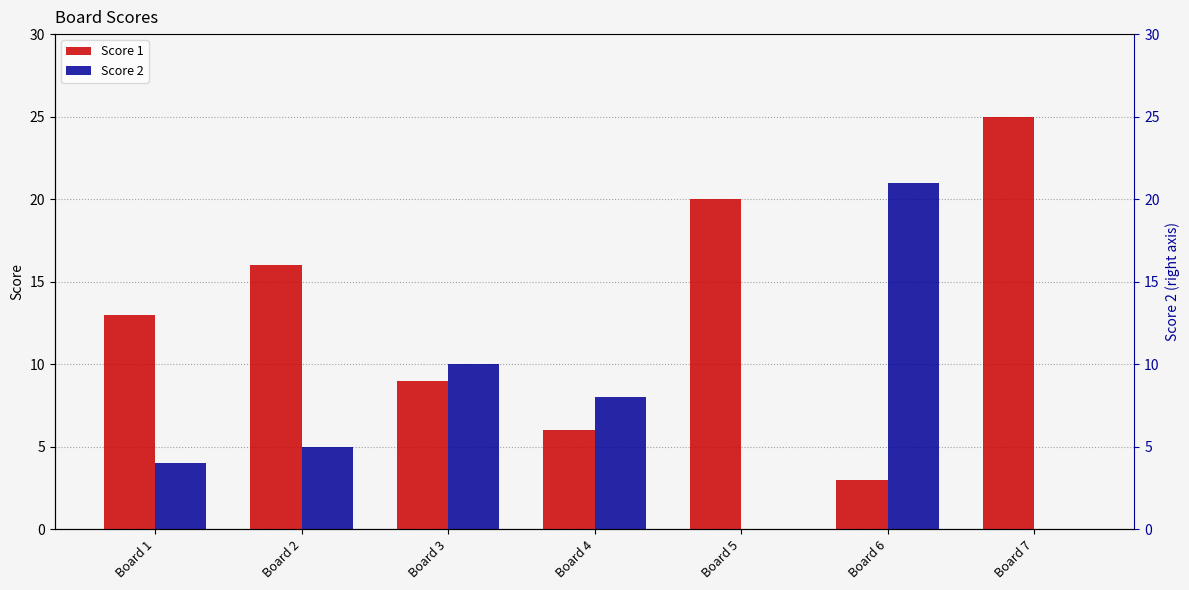

At Board 2, list the series in order from smallest to largest.

Score 2, Score 1